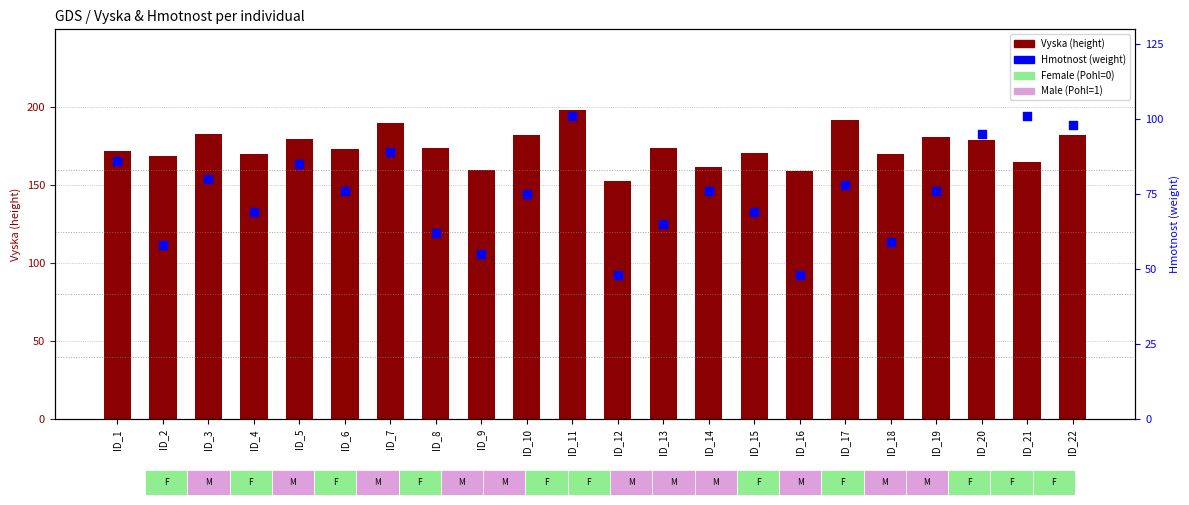

At how many categories does at least one series exceed 165?

17